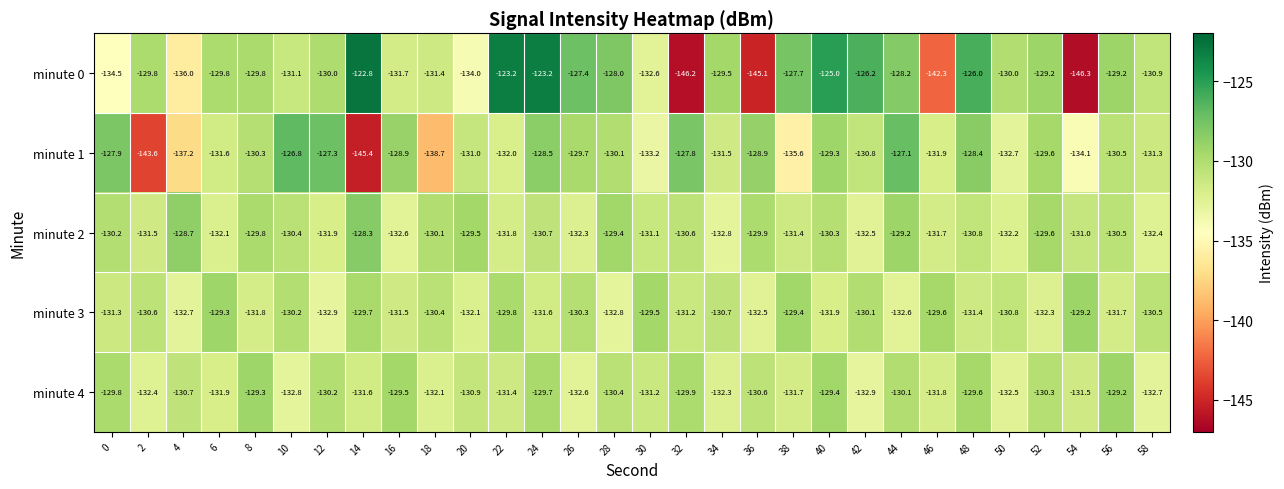

The minute 4 series shows -218.4 at 42. True or false?

False